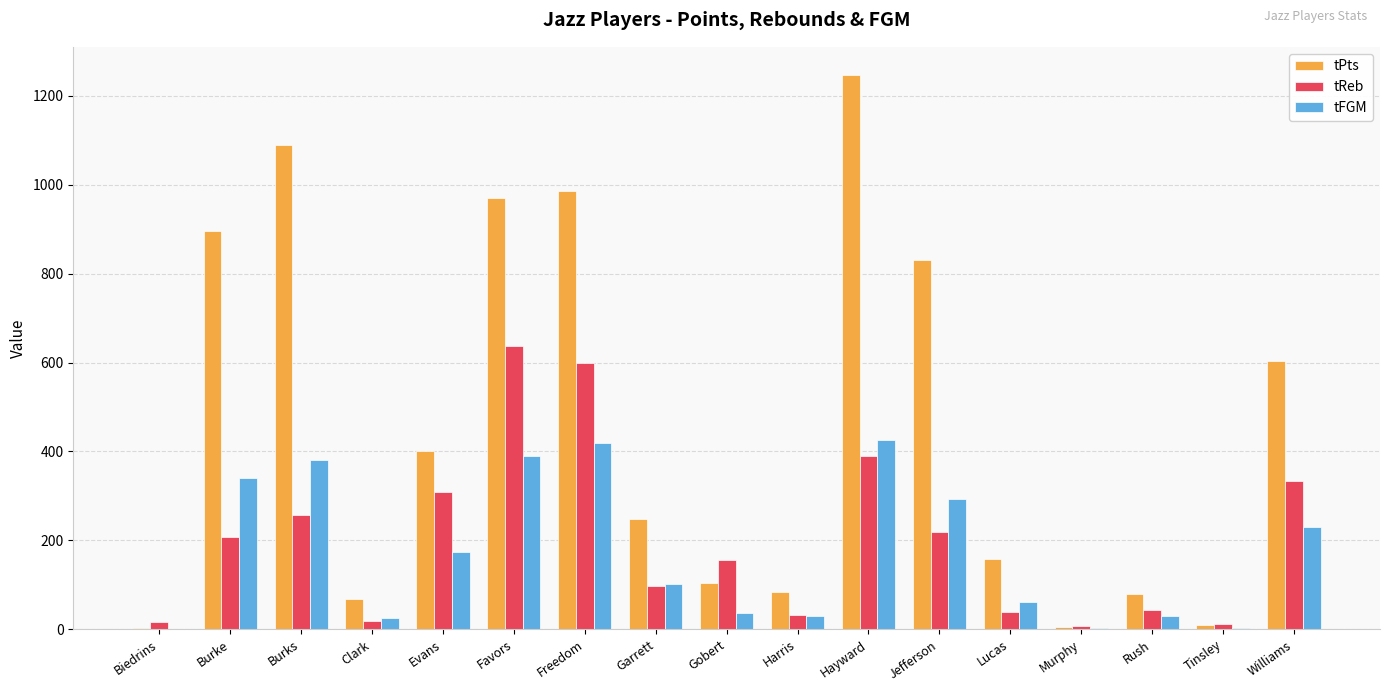

What is the maximum value shown in the chart?

1248